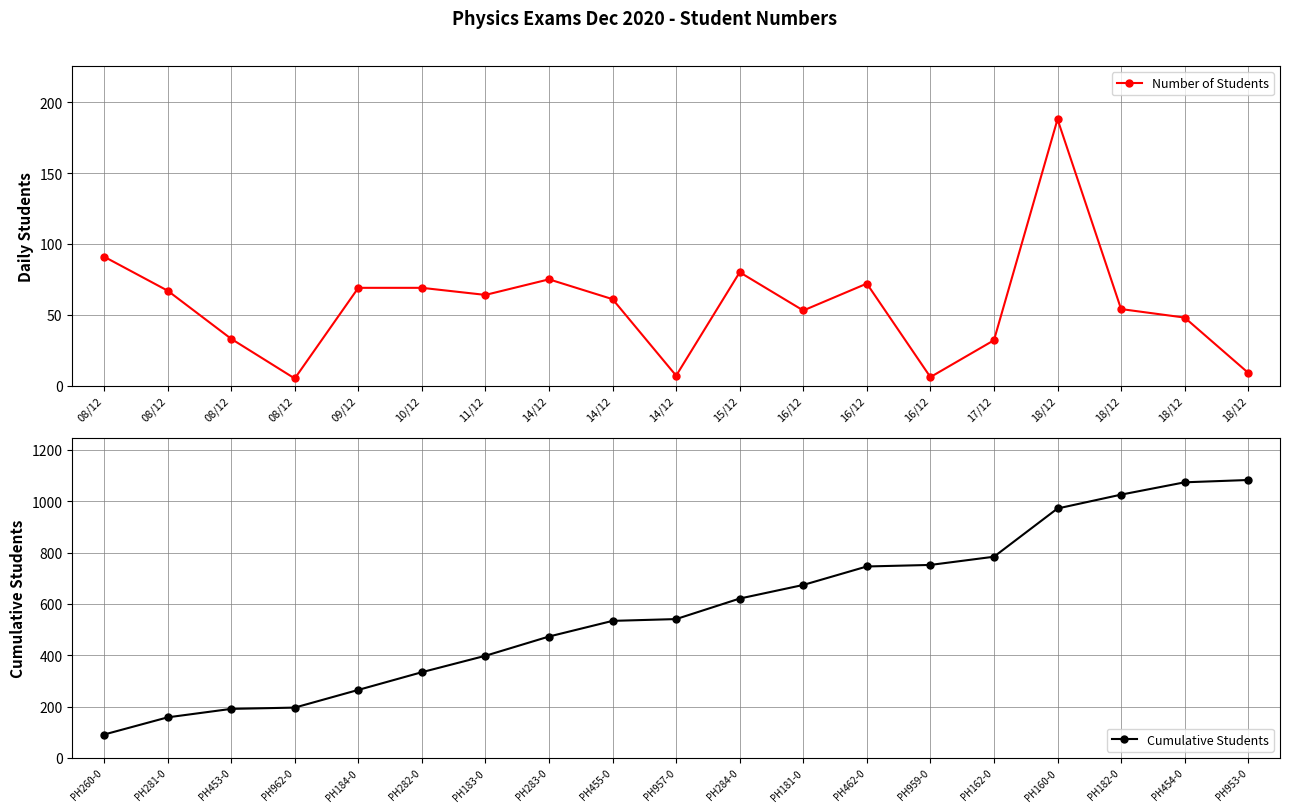

How many values in the Cumulative Students series exceed 541?

9